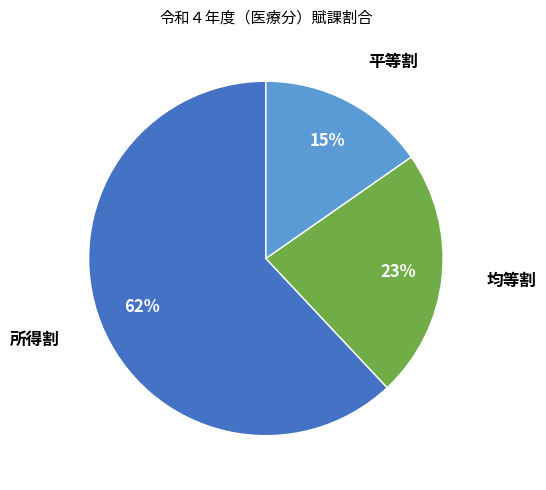

Is there a majority slice in this chart?

Yes